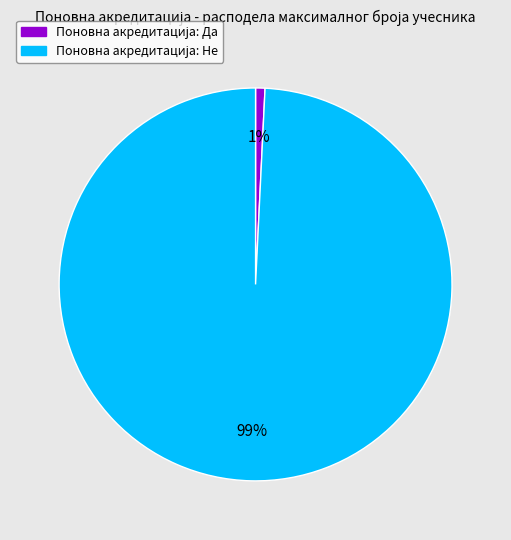

To the nearest percent, what is the difference between the largest and smallest slice percentages?

98%